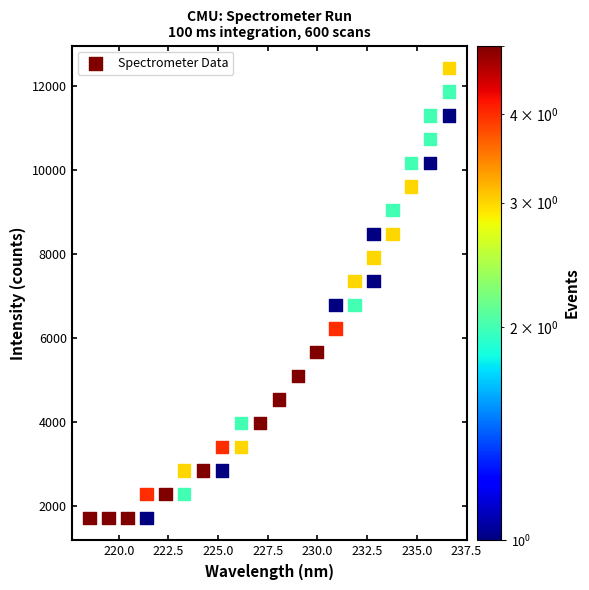

What is the range of X values (max minus min)?

18.1